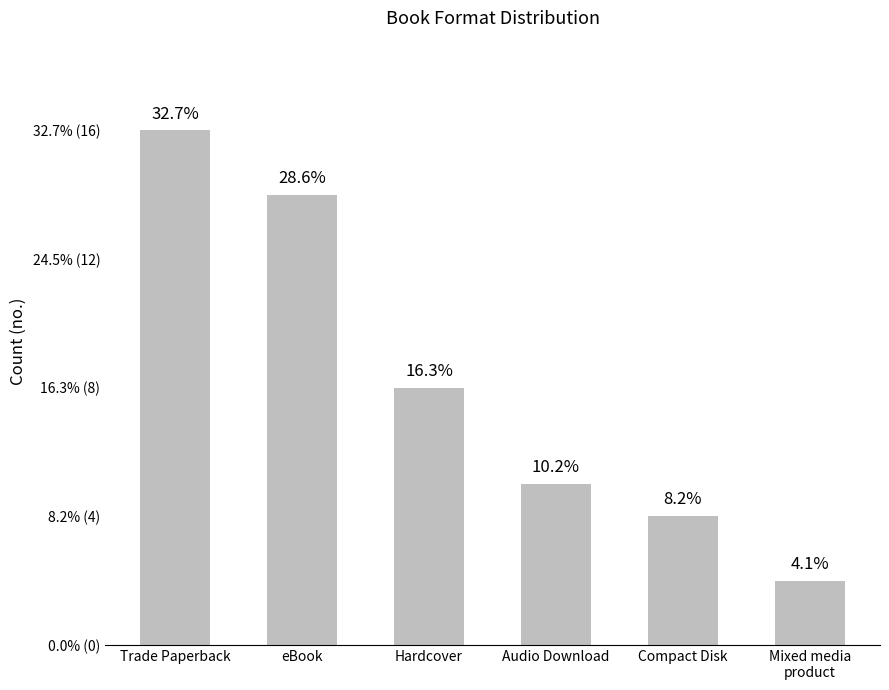

List the labels in order of value, largest first.

Trade Paperback, eBook, Hardcover, Audio Download, Compact Disk, Mixed media
product